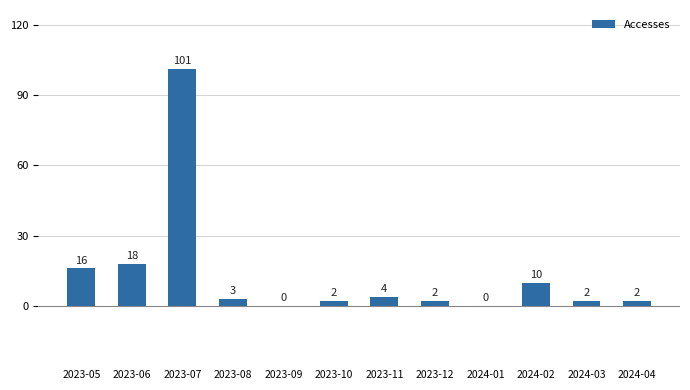

At which category does the chart reach its peak across all series?

2023-07